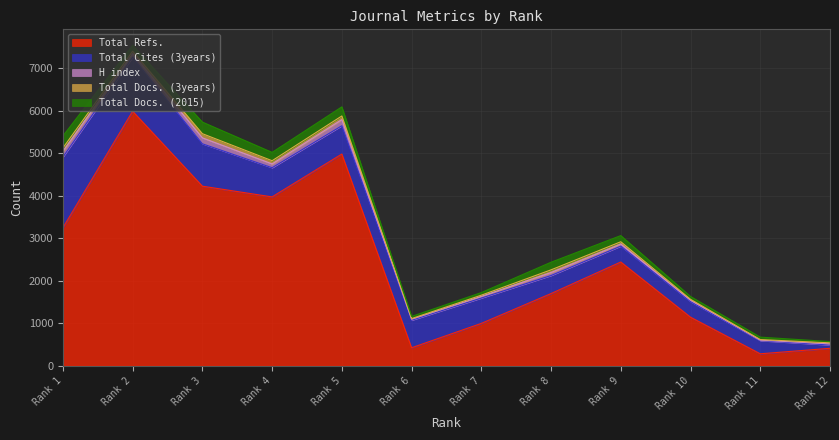

How many lines are shown in the chart?

5